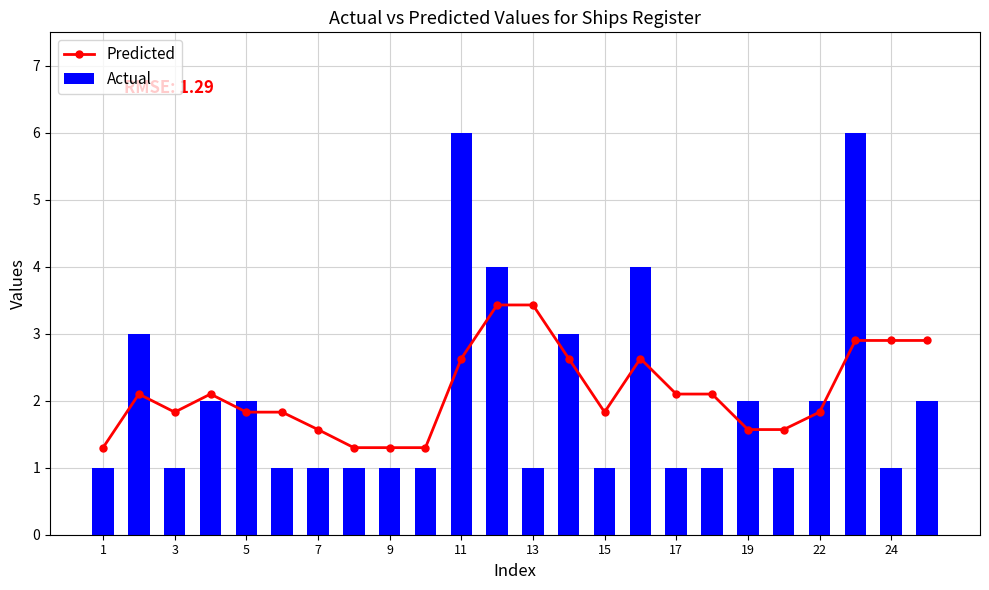

What is the approximate value of Actual at 22?

2